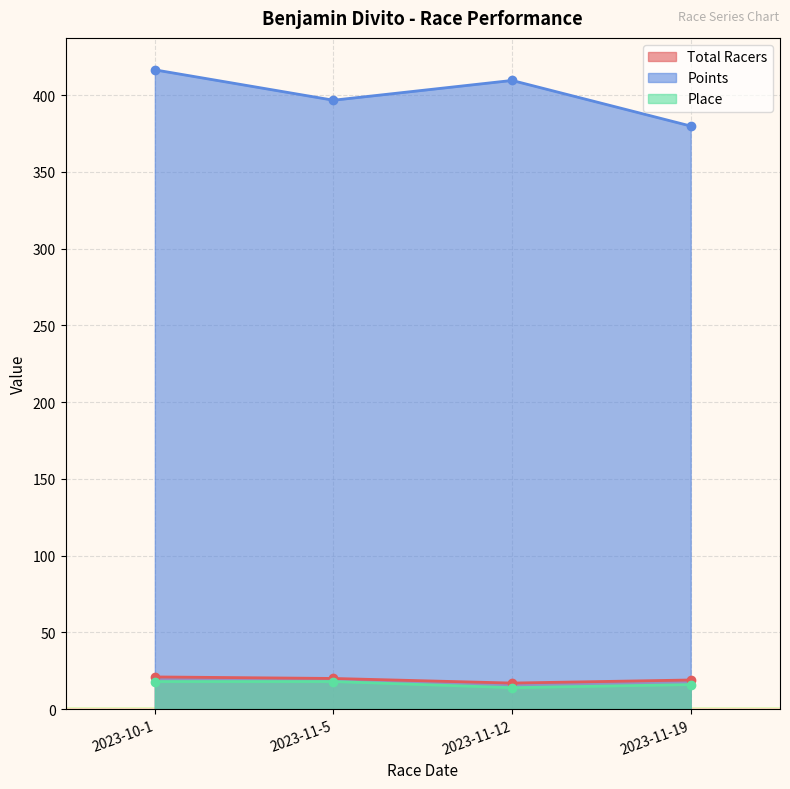

What value does the Place series have at 2023-11-5?

18.0